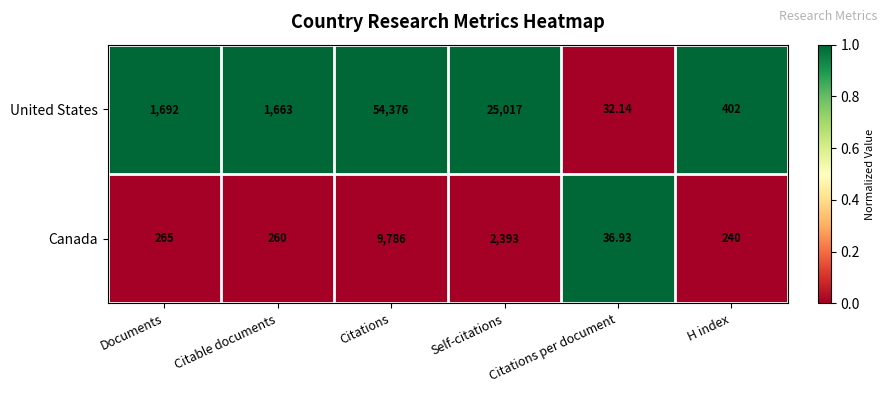

What is the total value across all series at Citations per document?

69.1